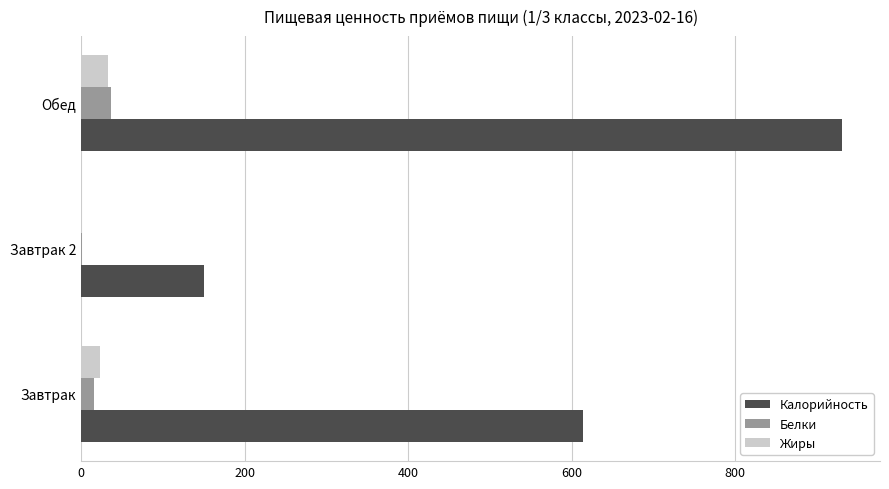

What is the highest value of the Белки series?

35.9